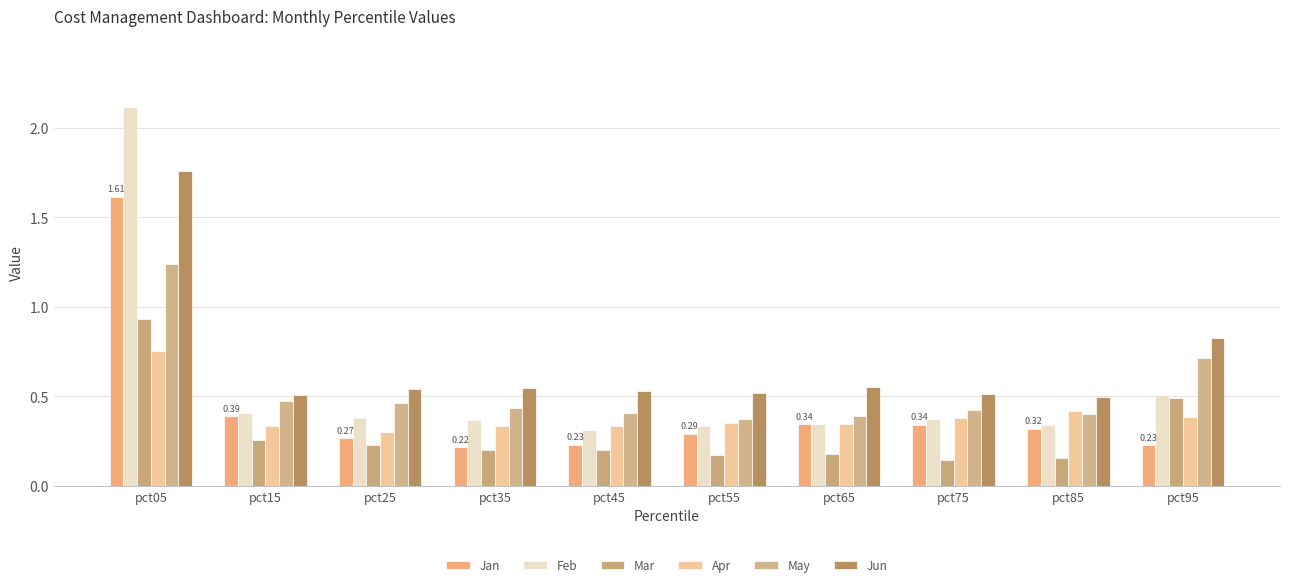

What is the total value across all series at pct85?

2.1